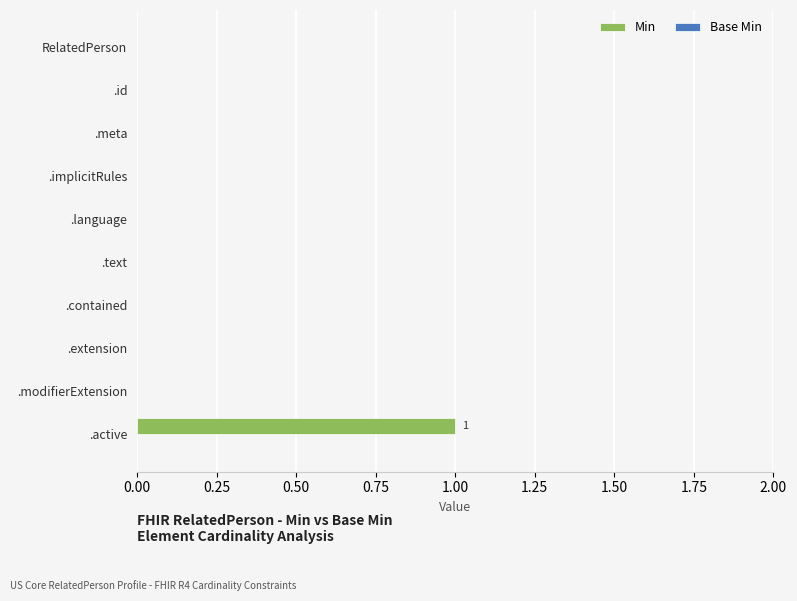

The value at .language is 0. True or false?

True